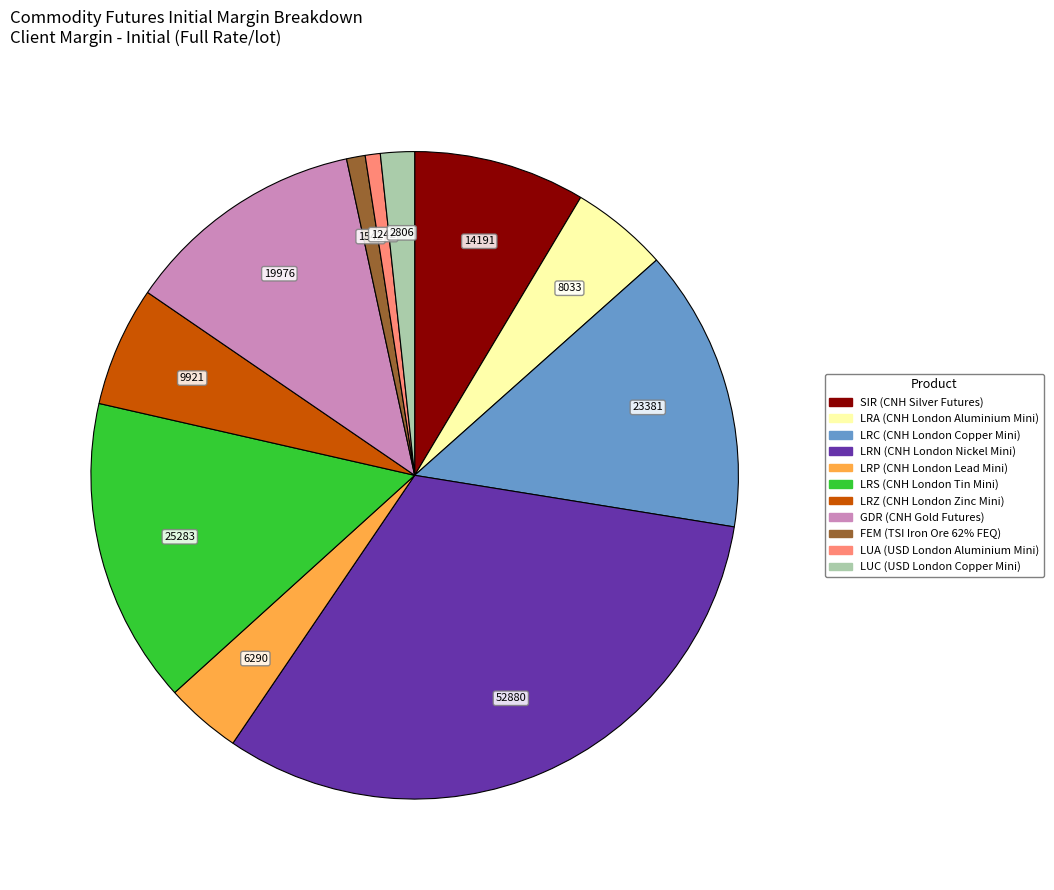

Which slice is the largest?

LRN (CNH London Nickel Mini)